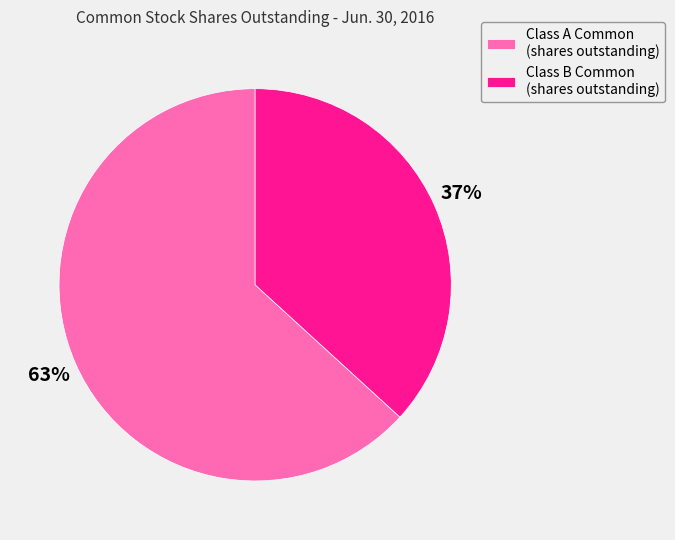

Which slice is the smallest?

Class B Common (shares outstanding)